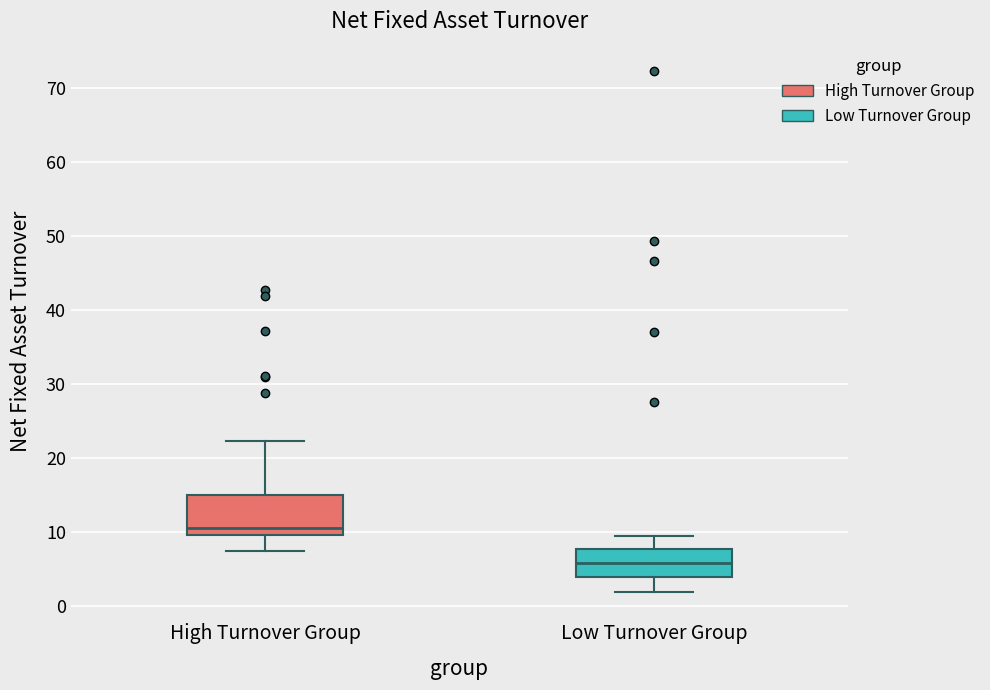

Reading left to right, transcribe this box plot: for each box, give where its median line is, the range the box spans, and where its two whiskers end, as read against the y-axis. The values are not printed on the chart, so give them approximately, as read against the axis.

High Turnover Group: median 10 (just above the box's lower edge), box 10 to 15, whiskers 7 to 22
Low Turnover Group: median 6, box 4 to 8, whiskers 2 to 9